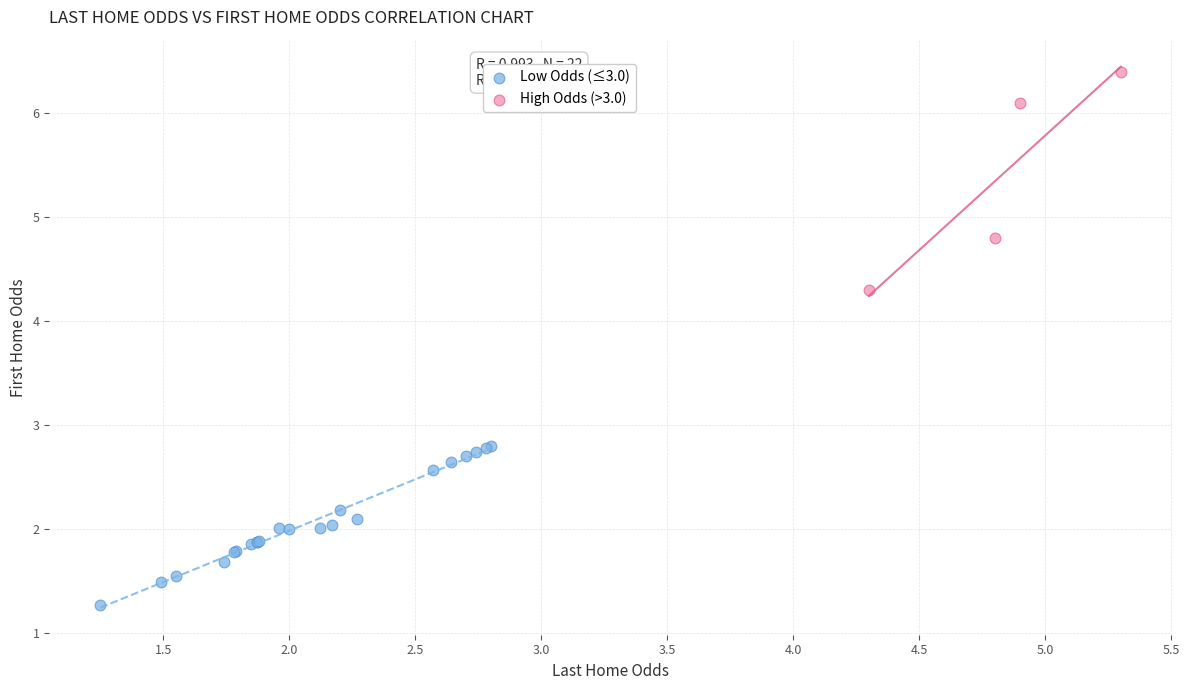

Which series reaches the maximum Y coordinate?

High Odds (>3.0)